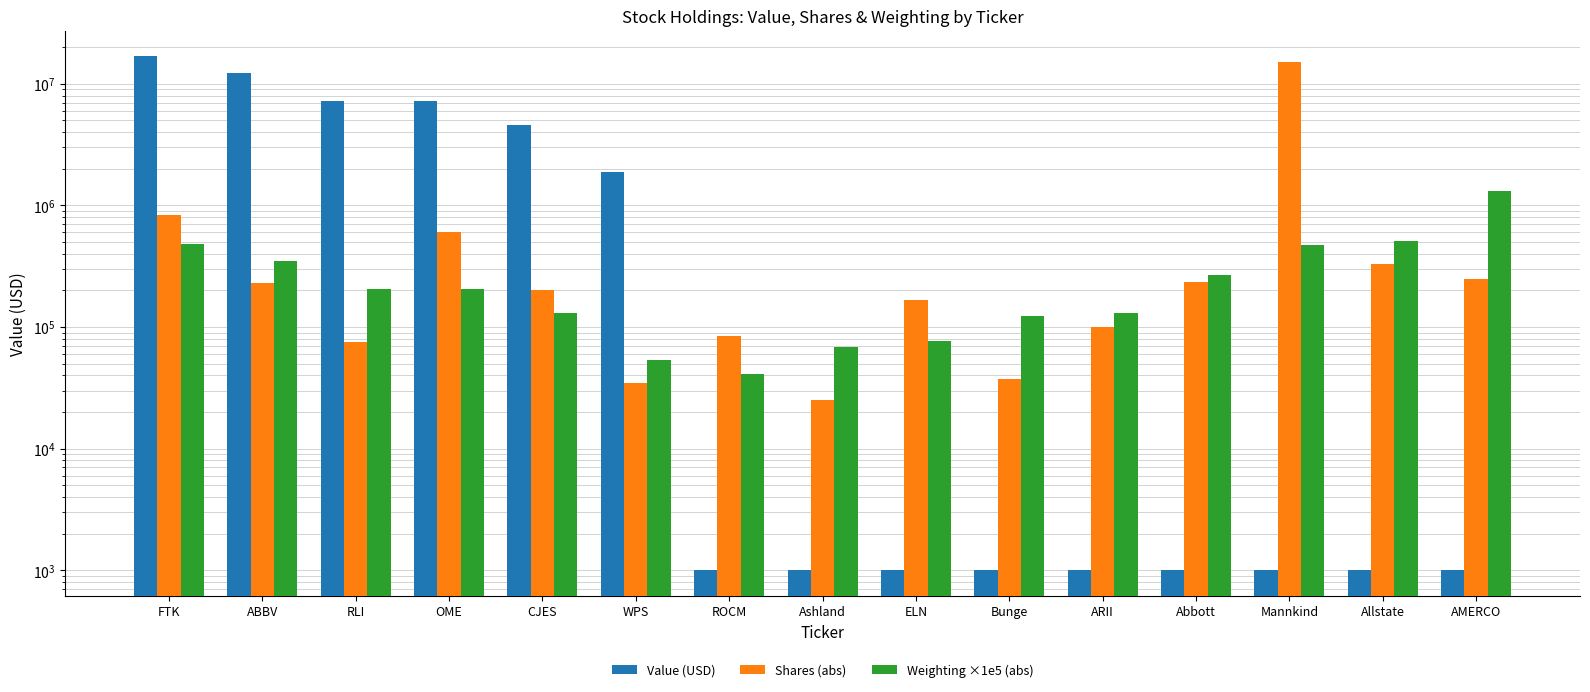

What position from the left is ROCM?

7